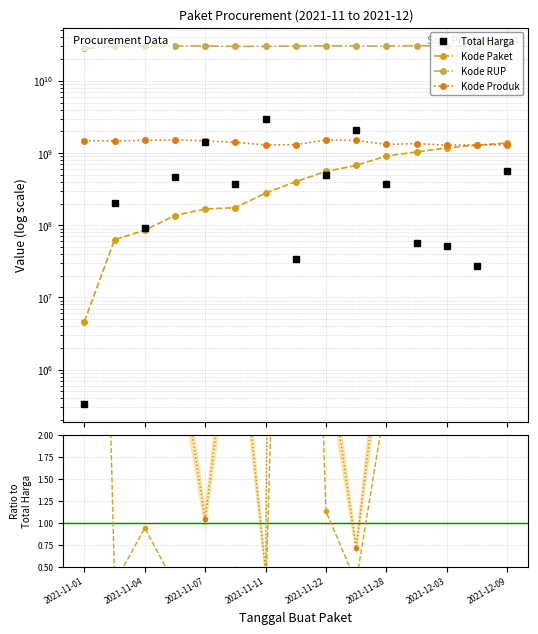

True or false: Kode Produk and Kode RUP intersect in this chart.

False